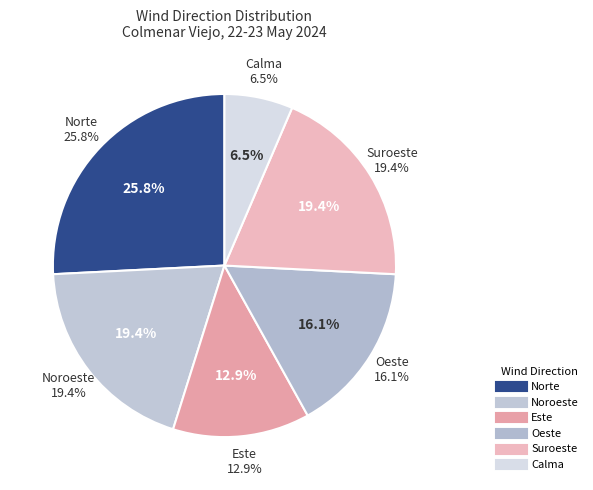

How many slices are in this pie chart?

6